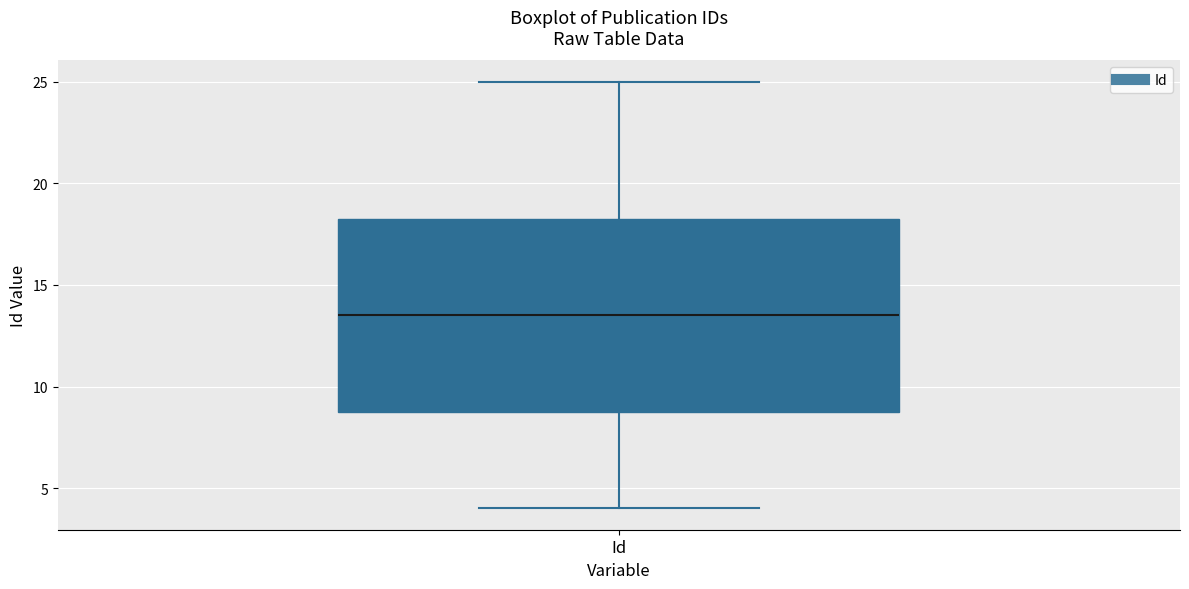

Read this box plot against the y-axis: the position of the median line, the range covered by the box, and the ends of both whiskers. The values are not printed on the chart, so give them approximately, as read against the axis.

median 13.5, box 9.0 to 18.5, whiskers 4.0 to 25.0